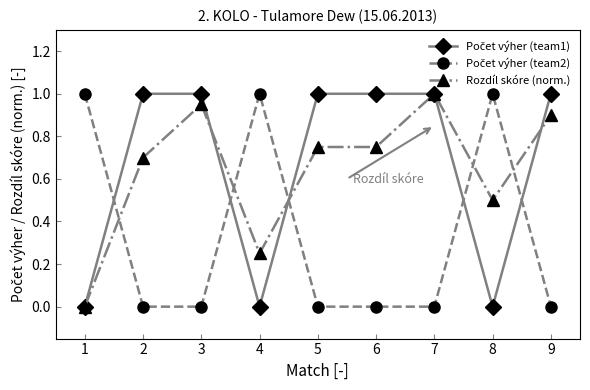

What is the spread (max minus min) of values at 7?

1.0